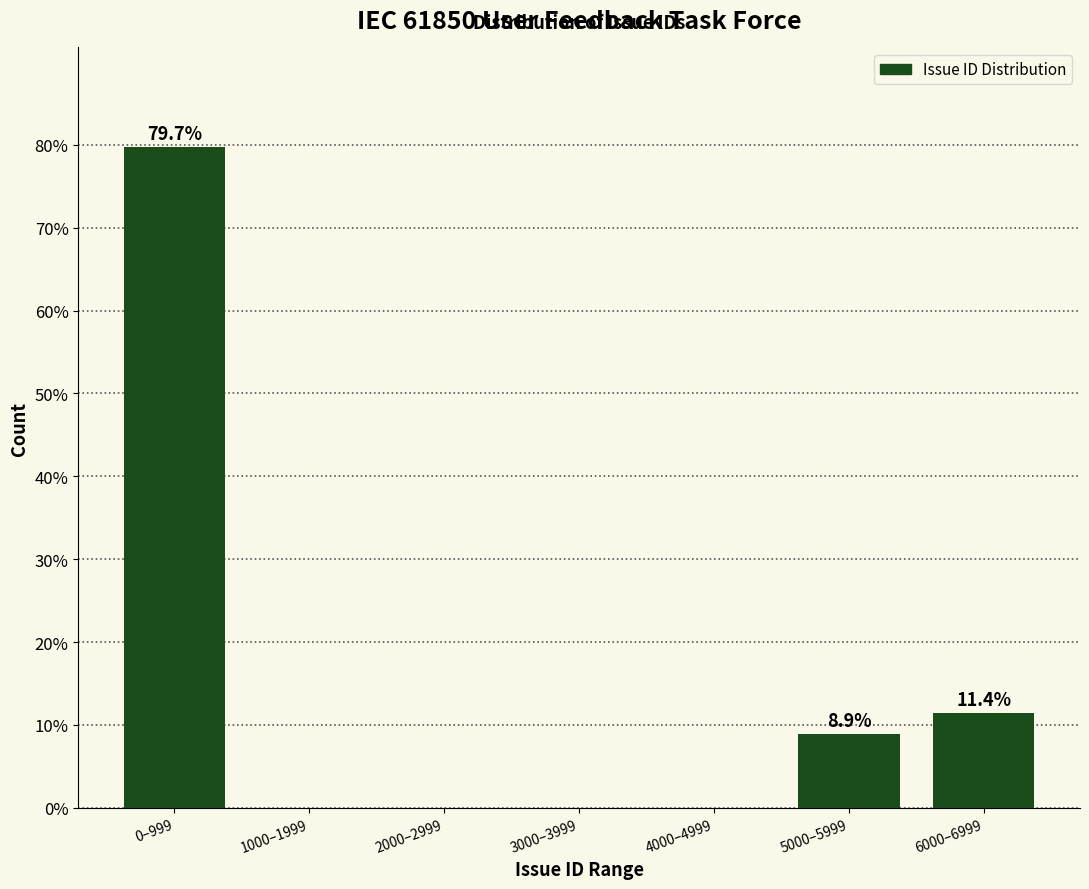

Reading left to right, extract all data points from this chart.

0–999=79.7	1000–1999=0.0	2000–2999=0.0	3000–3999=0.0	4000–4999=0.0	5000–5999=8.9	6000–6999=11.4